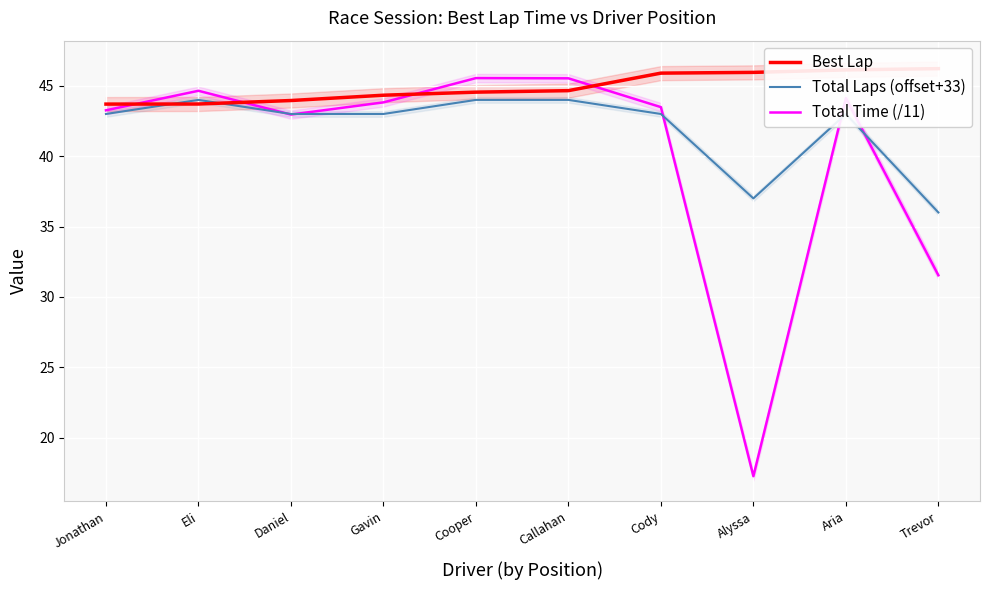

What are all the series names shown in the legend?

Best Lap, Total Laps (offset+33), Total Time (/11)